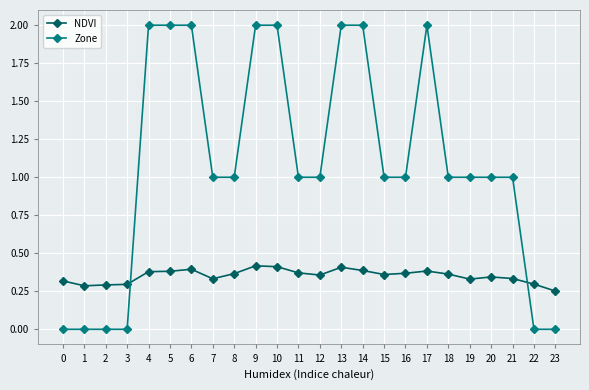

Rank the series by their average value, from highest to lowest.

Zone, NDVI